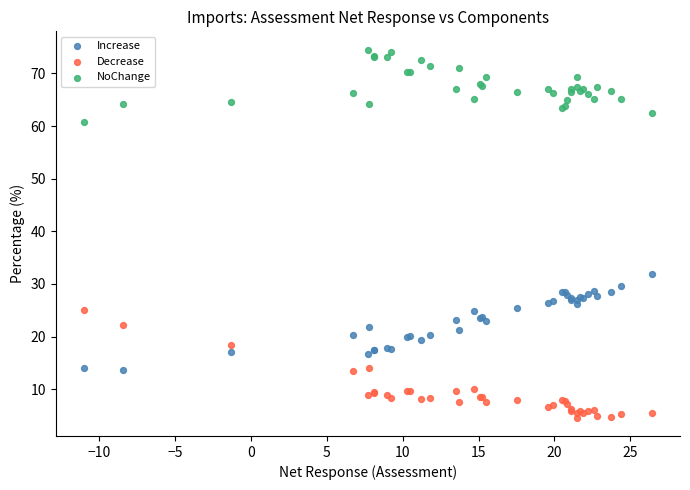

Which series contains the lowest Y value?

Decrease